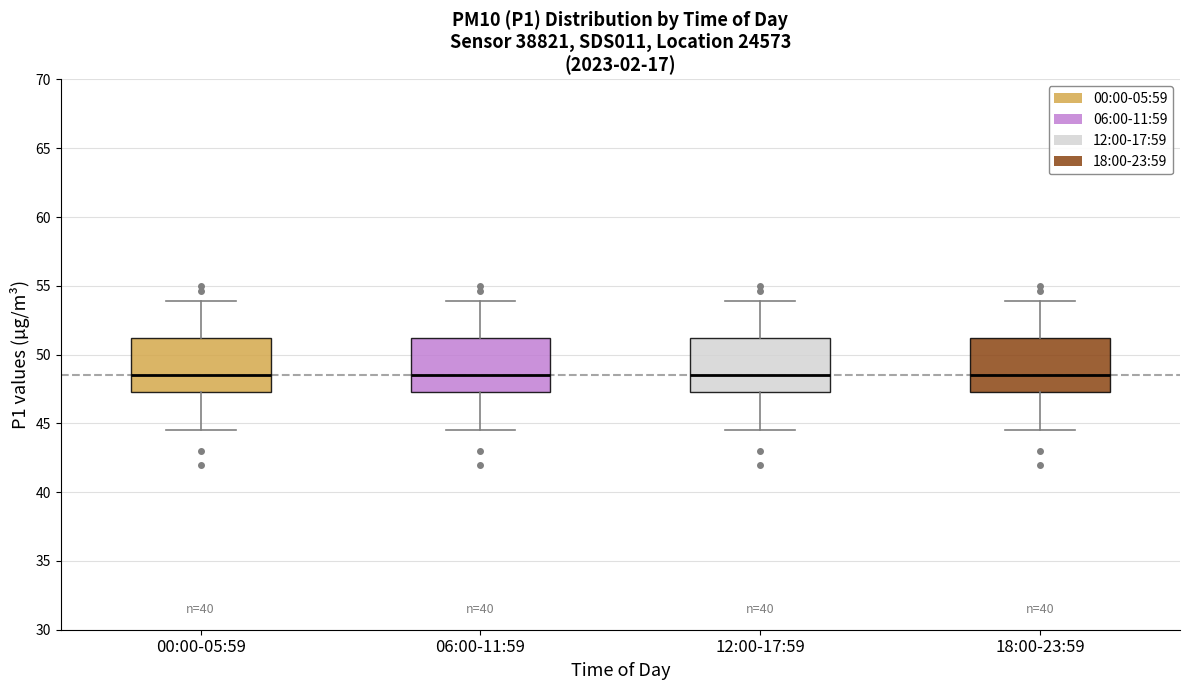

Reading left to right, transcribe this box plot: for each box, give where its median line is, the range the box spans, and where its two whiskers end, as read against the y-axis. The values are not printed on the chart, so give them approximately, as read against the axis.

00:00-05:59: median 48.5, box 47.5 to 51.0, whiskers 44.5 to 54.0
06:00-11:59: median 48.5, box 47.5 to 51.0, whiskers 44.5 to 54.0
12:00-17:59: median 48.5, box 47.5 to 51.0, whiskers 44.5 to 54.0
18:00-23:59: median 48.5, box 47.5 to 51.0, whiskers 44.5 to 54.0